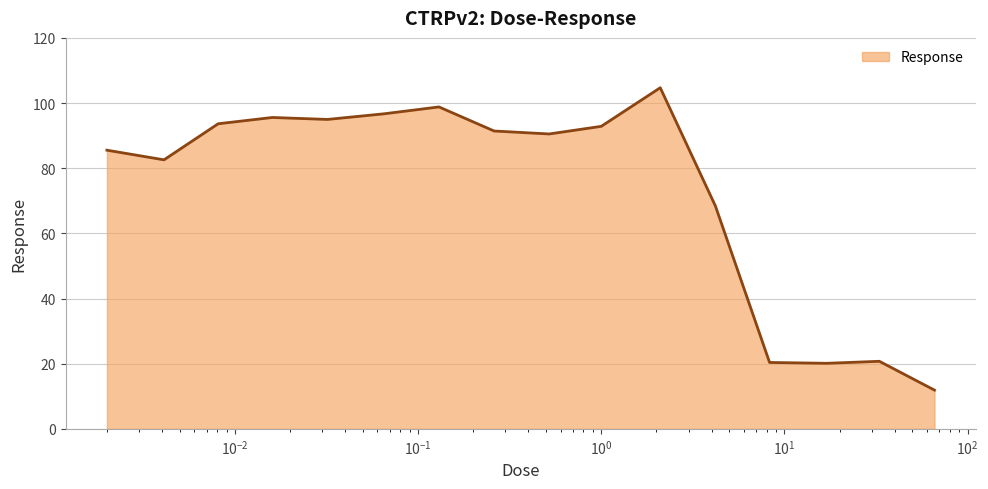

What is the smallest value displayed?

11.9